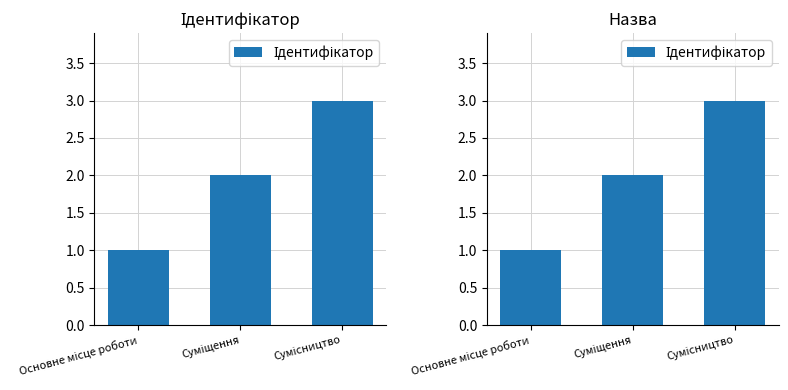

Reading left to right, list all the values displayed in this chart.

Основне місце роботи=1	Суміщення=2	Сумісництво=3